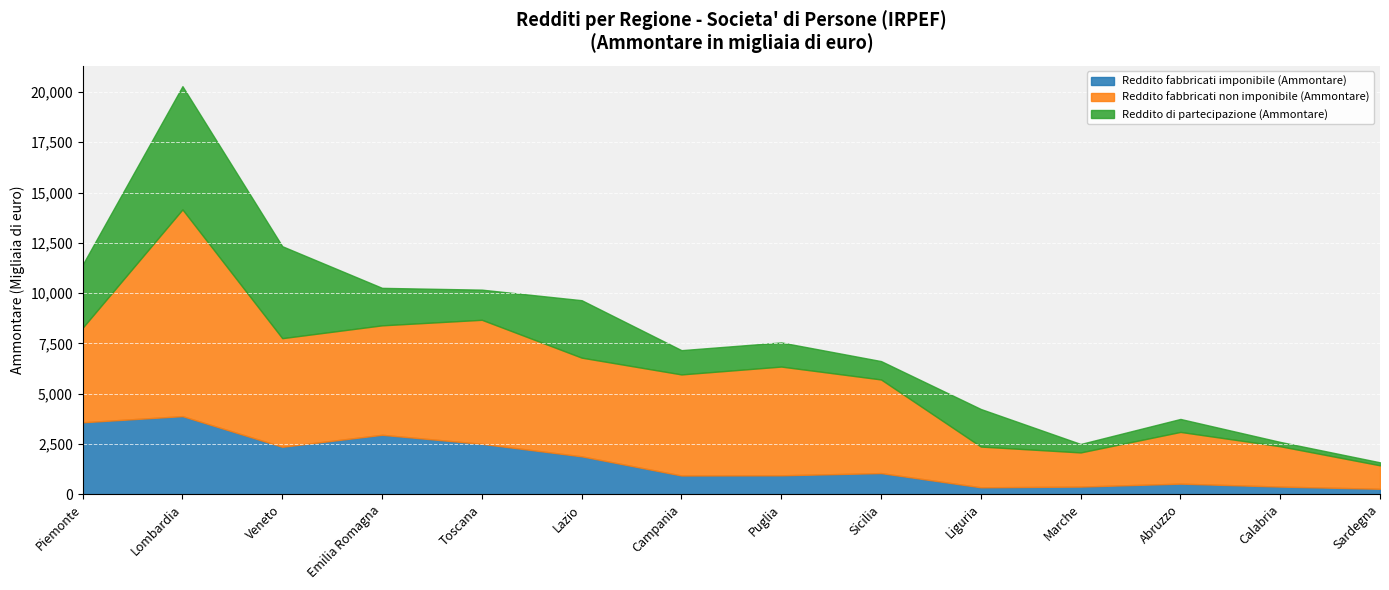

What are all the series names shown in the legend?

Reddito fabbricati imponibile (Ammontare), Reddito fabbricati non imponibile (Ammontare), Reddito di partecipazione (Ammontare)